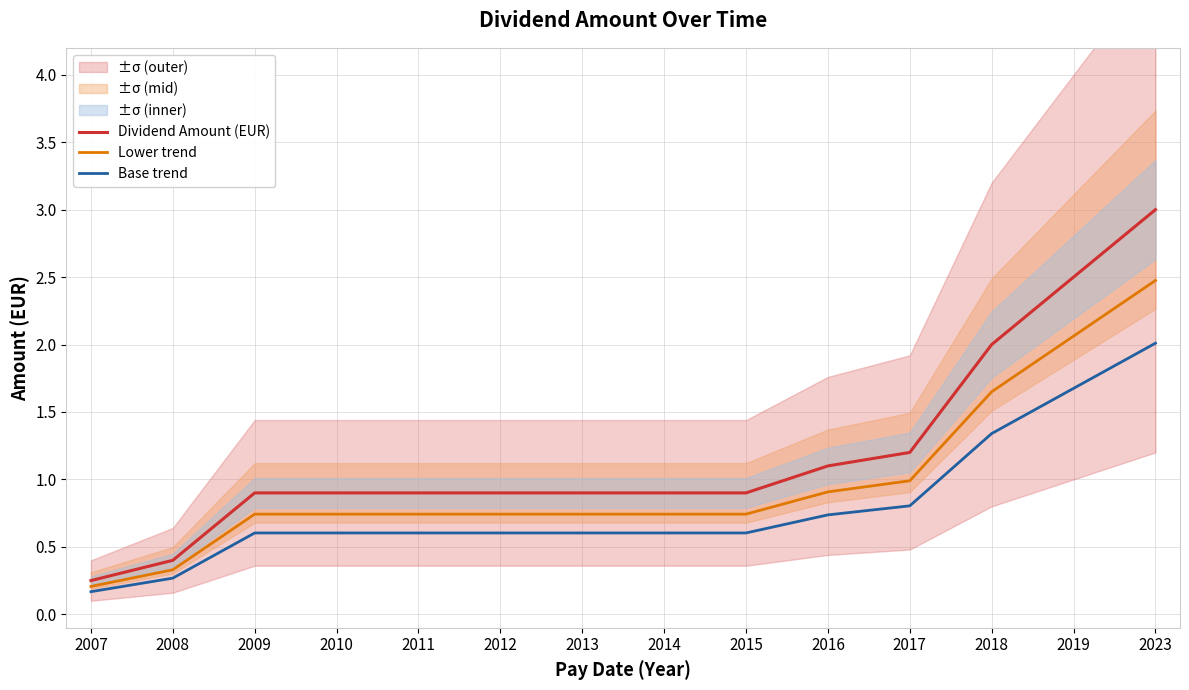

What is the sum of all Dividend Amount (EUR) values?

16.8